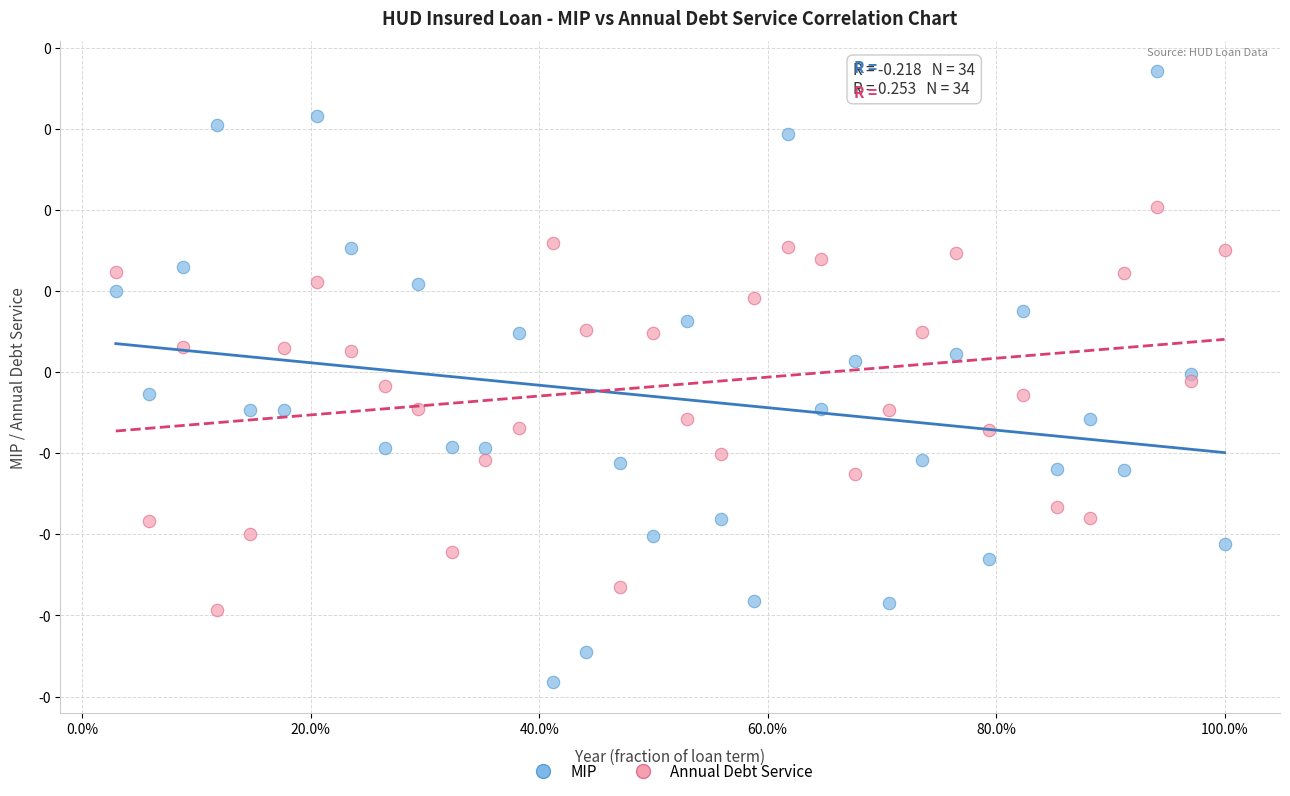

Which series reaches the maximum Y coordinate?

MIP